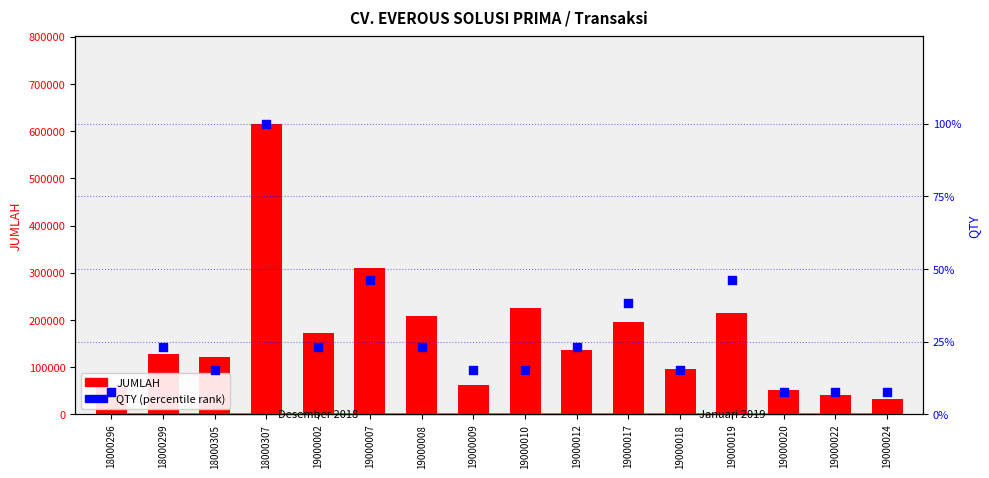

What are all the series names shown in the legend?

JUMLAH, QTY (percentile)